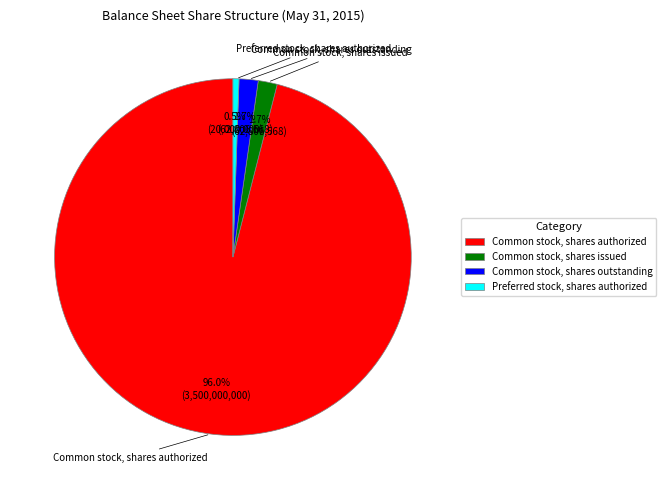

Which slice is the largest?

Common stock, shares authorized